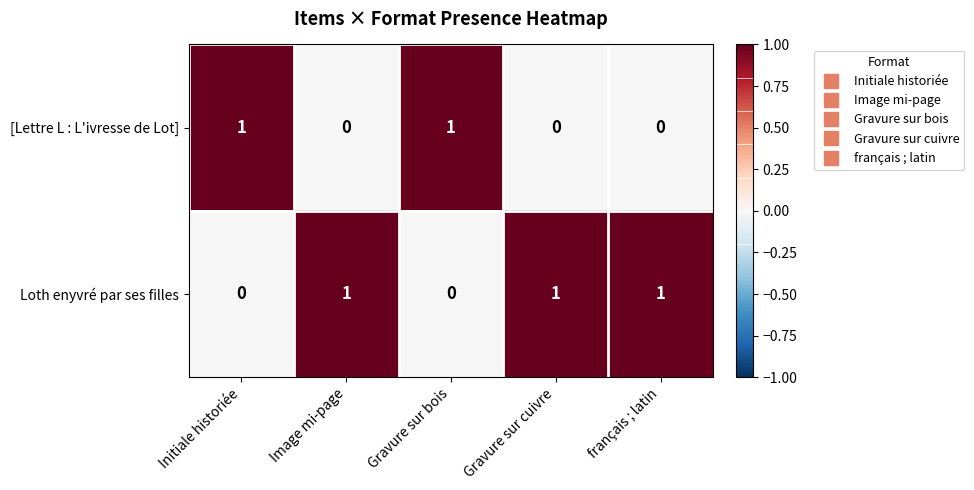

True or false: Loth enyvré par ses filles has a value of 2 at Gravure sur cuivre.

False